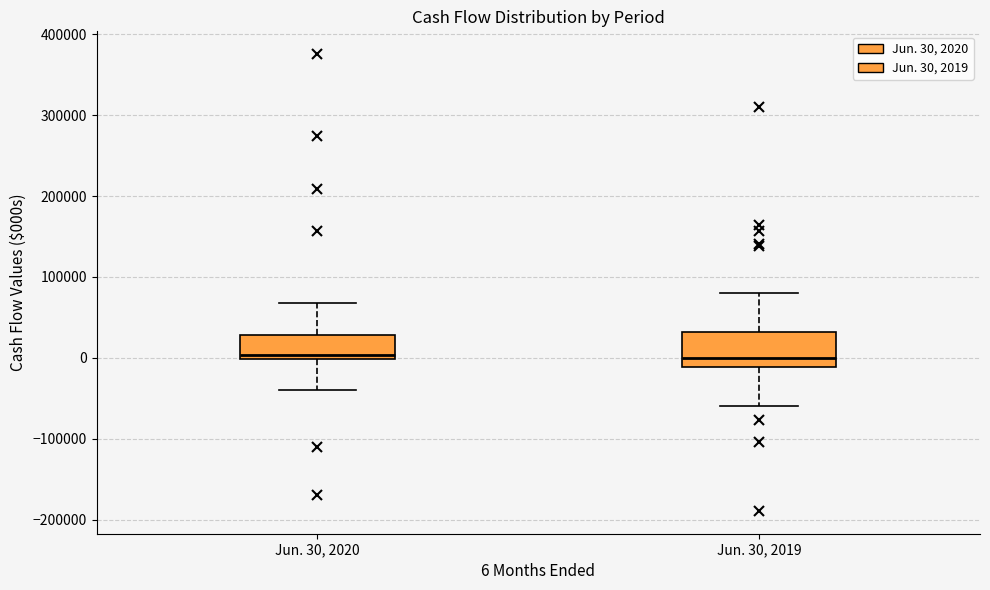

Reading left to right, read every box against the y-axis: the position of its median line, the range the box covers, and the ends of its whiskers. The values are not printed on the chart, so give them approximately, as read against the axis.

Jun. 30, 2020: median 0 (just above the box's lower edge), box 0 to 30000, whiskers -40000 to 70000
Jun. 30, 2019: median 0, box -10000 to 30000, whiskers -60000 to 80000